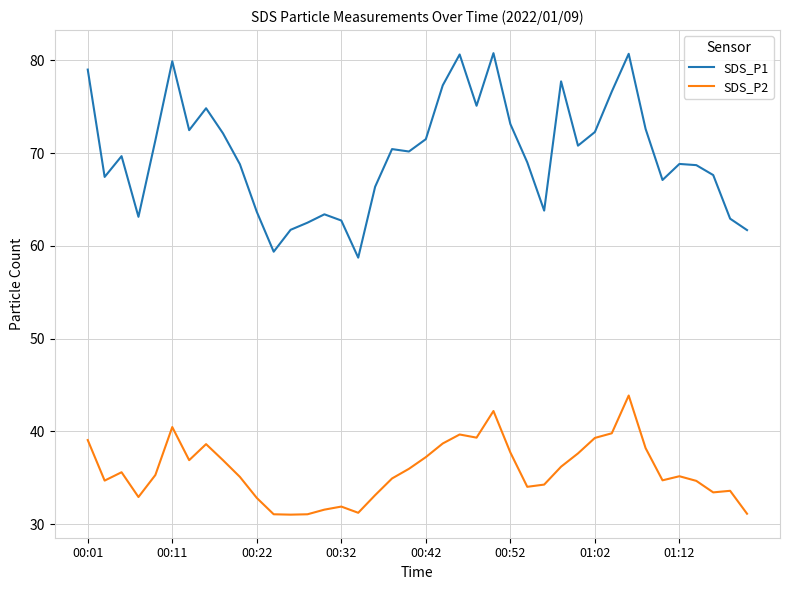

What is the average value of the SDS_P1 series?

69.9